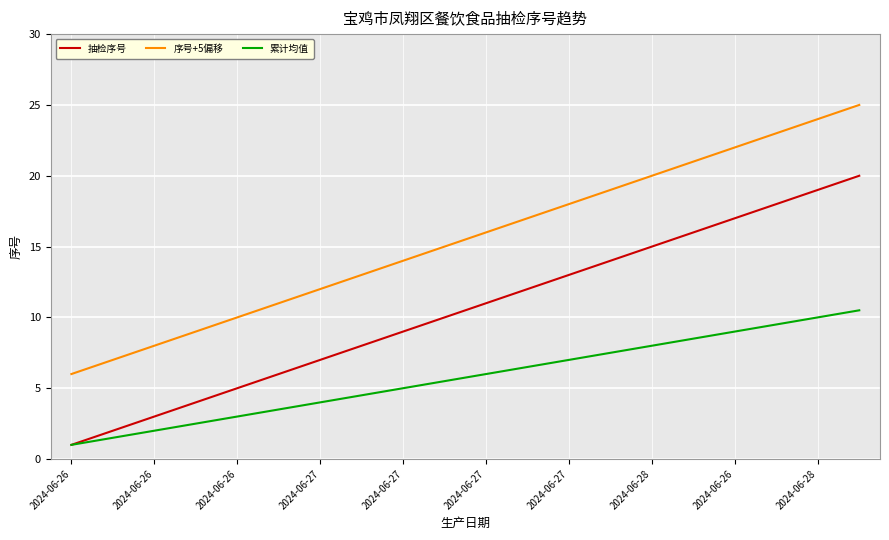

What is the difference between the maximum and minimum values in the 抽检序号 series?

19.0